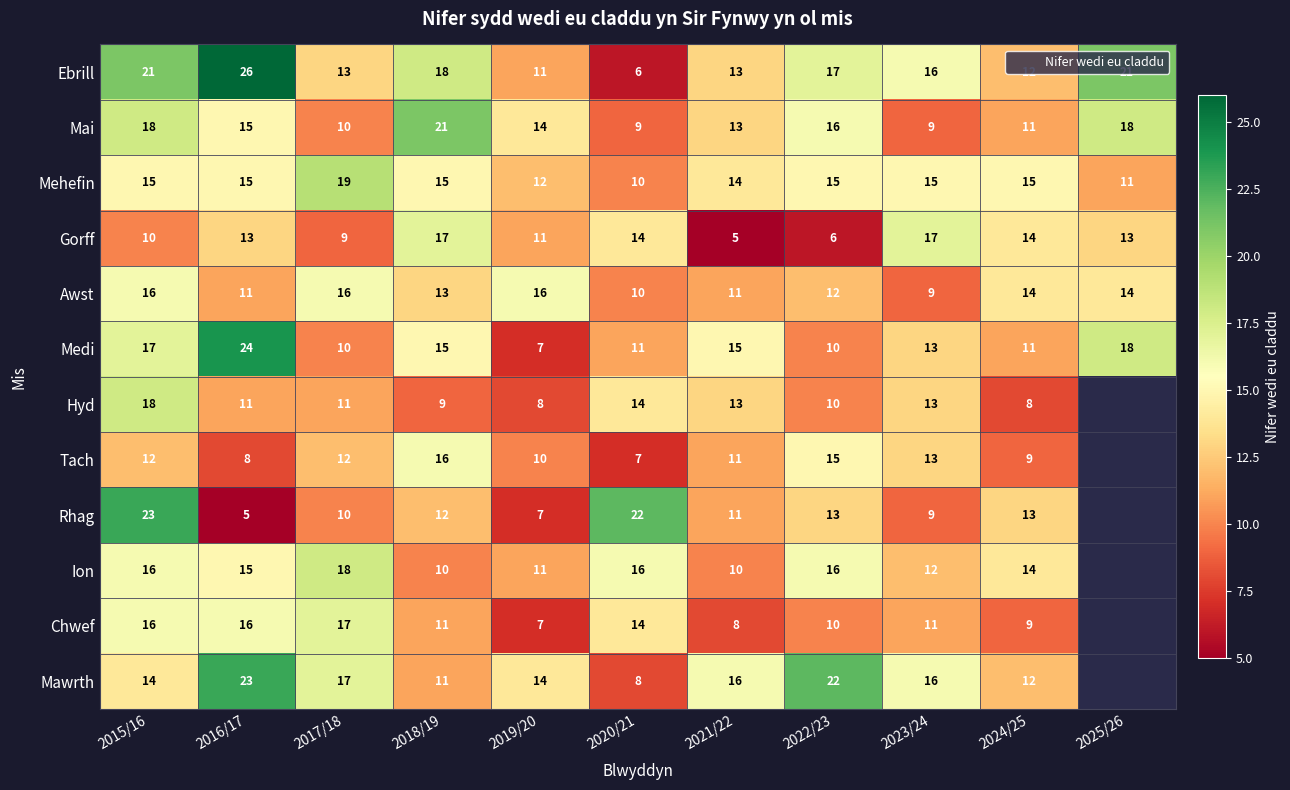

True or false: Chwef has a value of 6 at 2018/19.

False